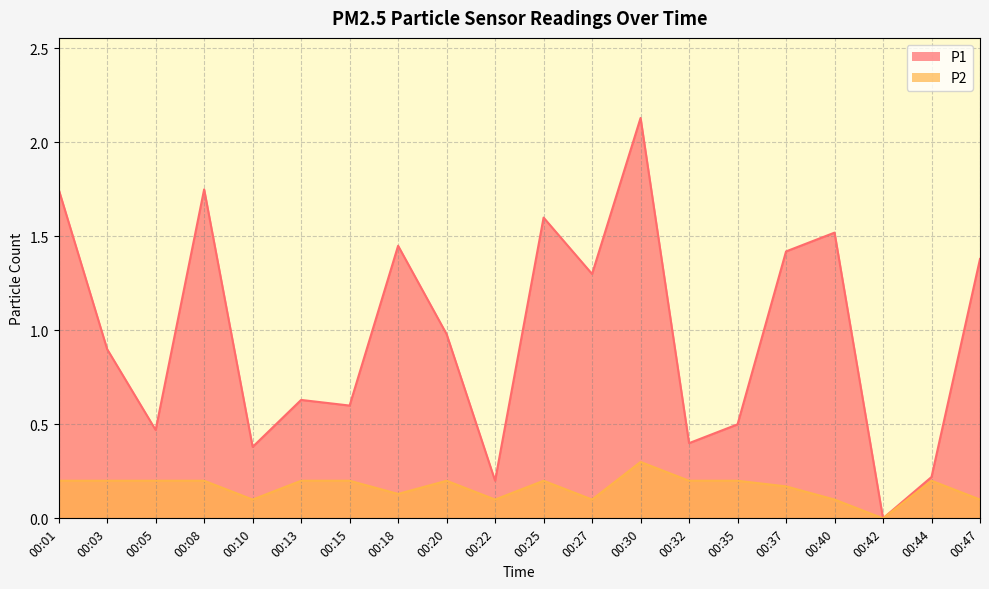

What is the average value of the P1 series?

1.0